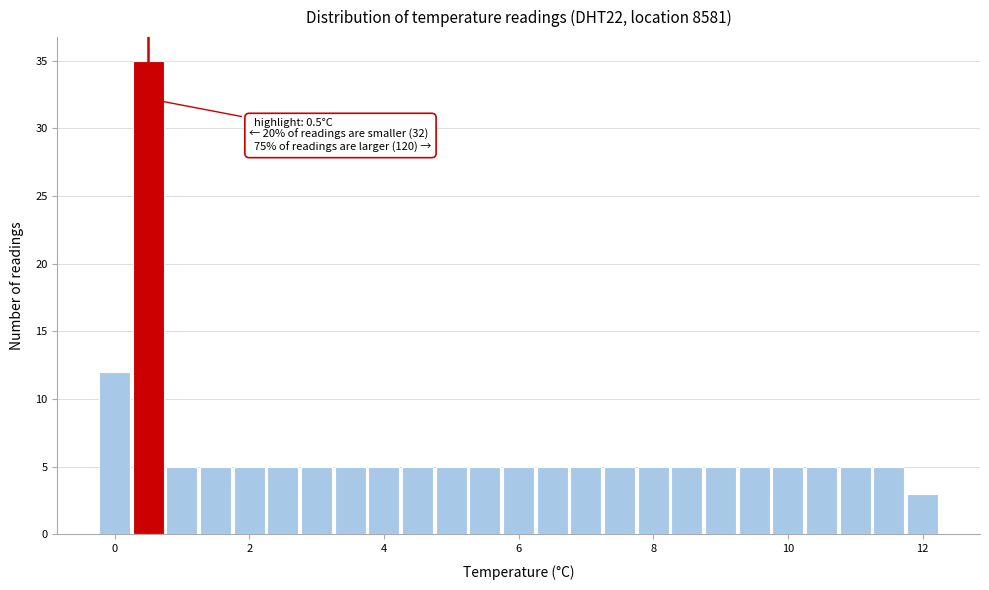

Around what value on the x-axis is the tallest bar? Give the approximate position of its centre, as read against the axis.

0.6